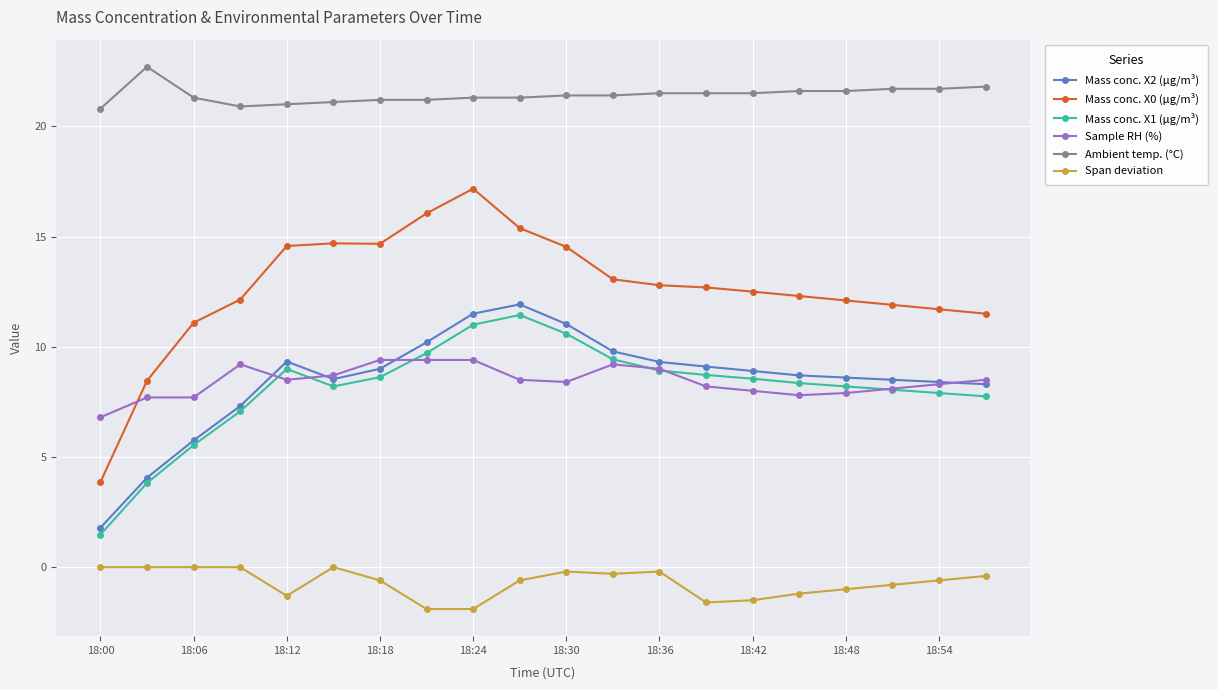

Which series has the largest range (max minus min)?

Mass conc. X0 (μg/m³)